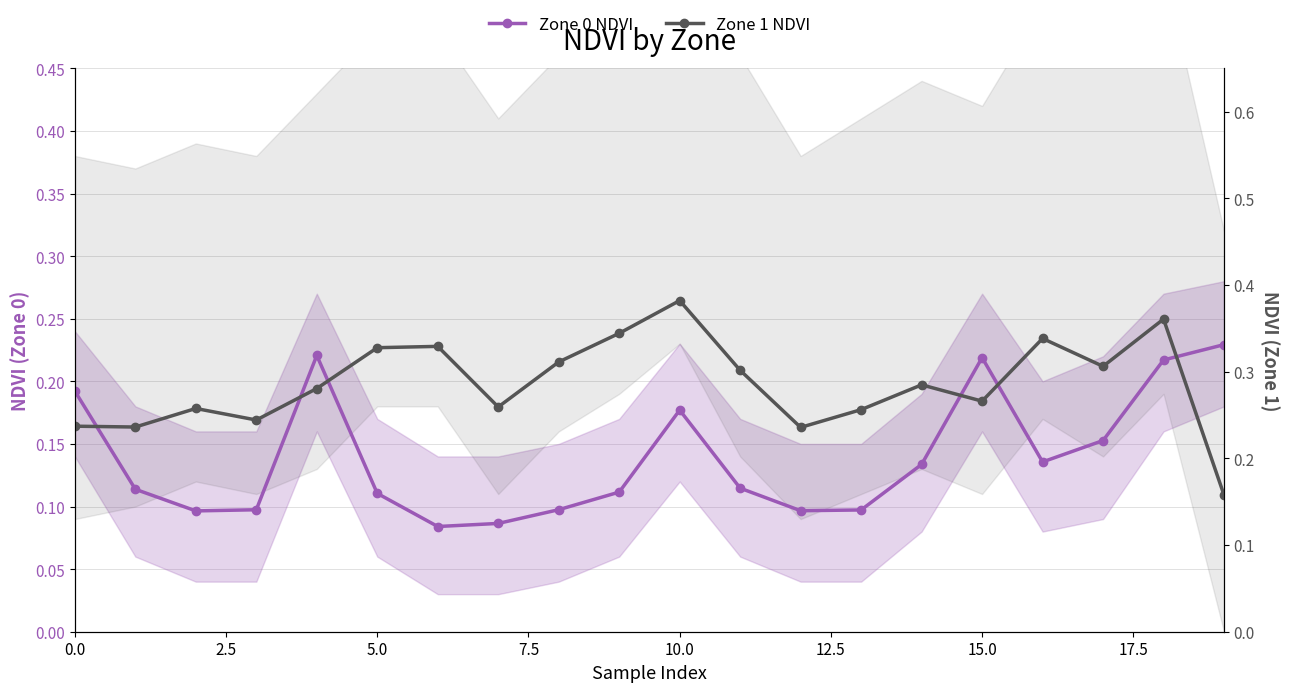

True or false: Zone 0 NDVI and Zone 1 NDVI cross at least once.

True